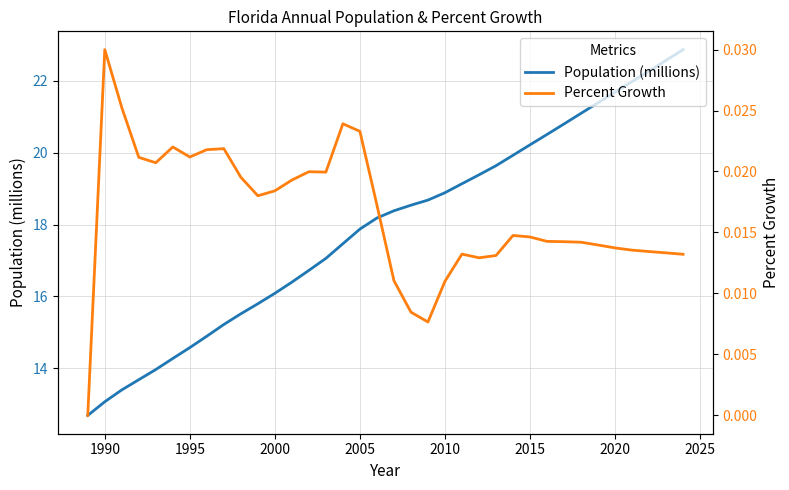

What is the minimum value for Population (millions)?

12.7